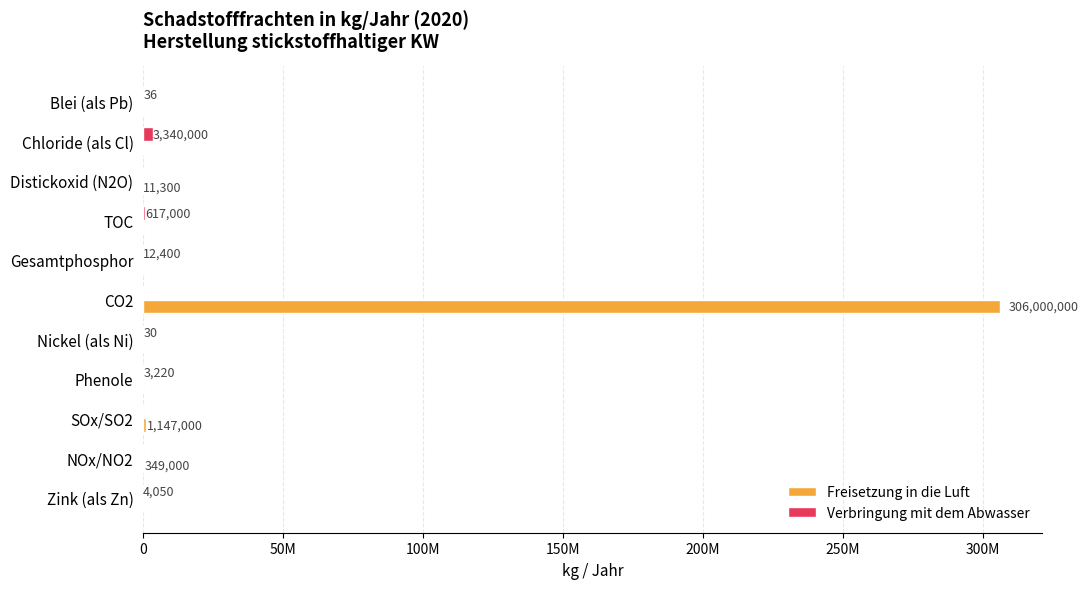

What are all the series names shown in the legend?

Freisetzung in die Luft, Verbringung mit dem Abwasser